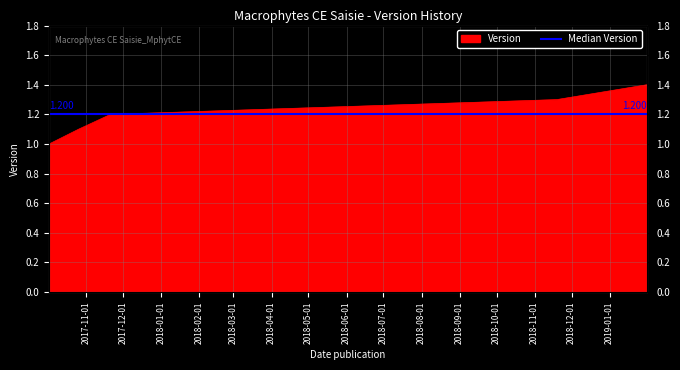

True or false: the data shows 2.2 at 2019-01-31.

False